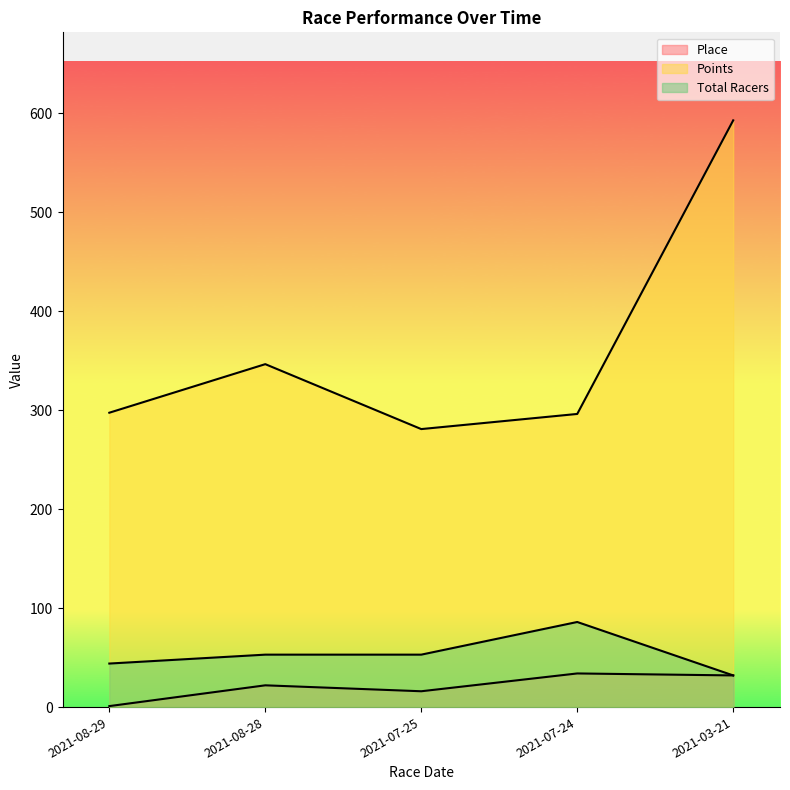

True or false: Total Racers has a value of 53.3 at 2021-07-24.

False